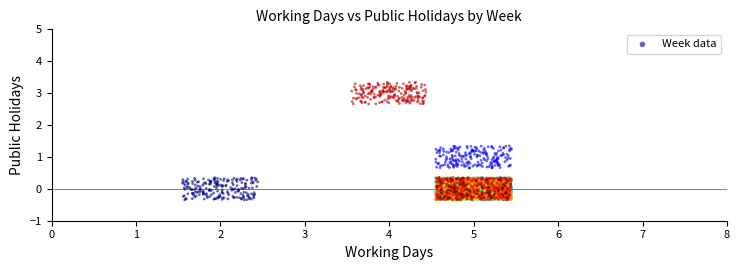

What is the range of X values (max minus min)?

3.9